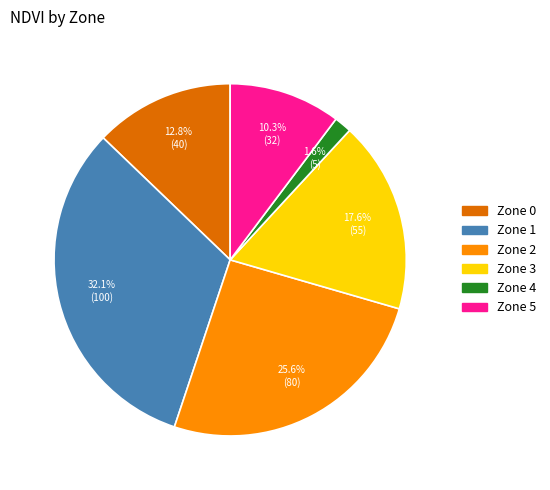

How many segments does this pie chart have?

6